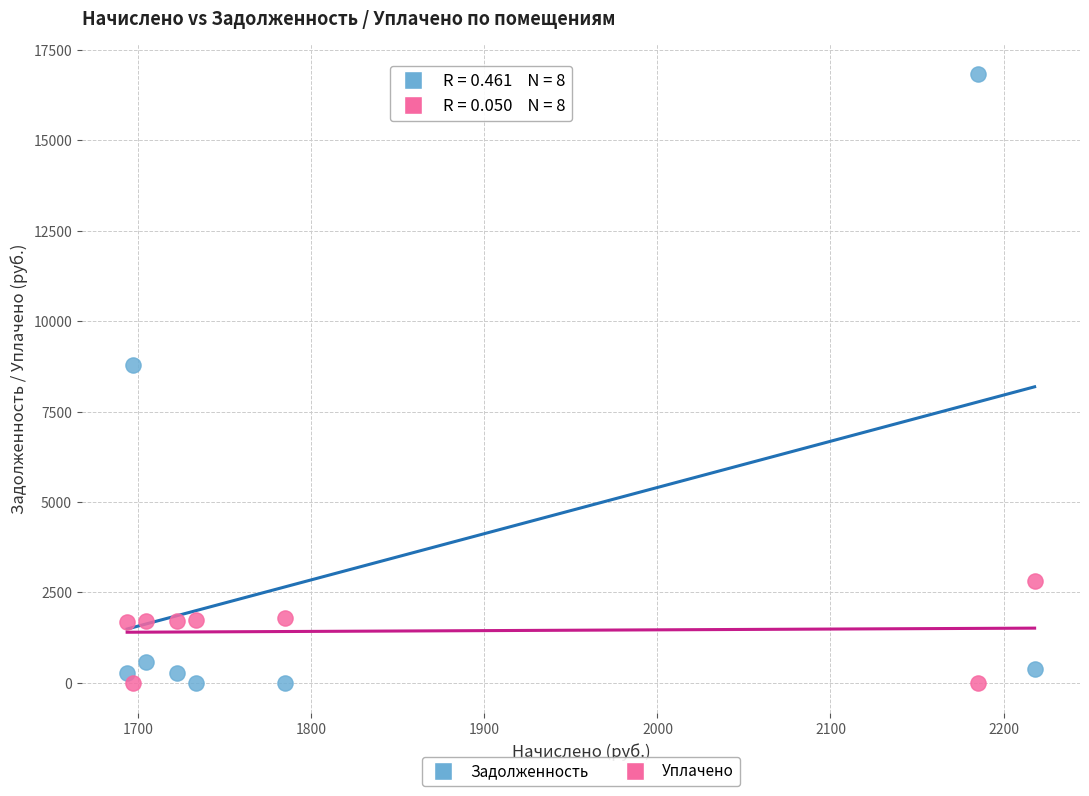

Which series has the widest spread of Y values?

Задолженность